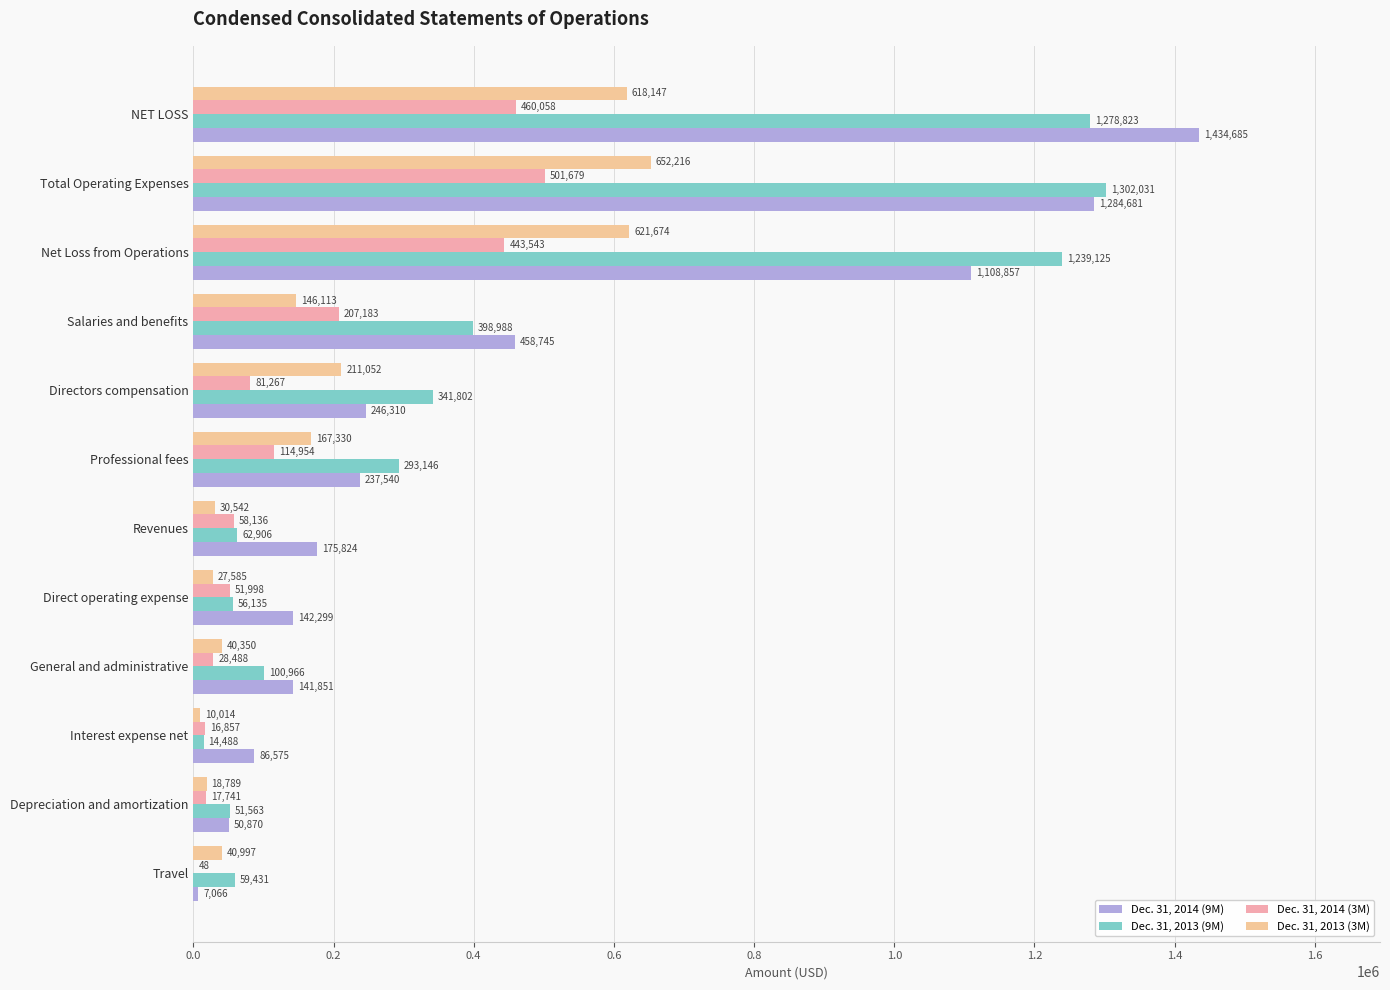

How many categories are shown in the chart?

12